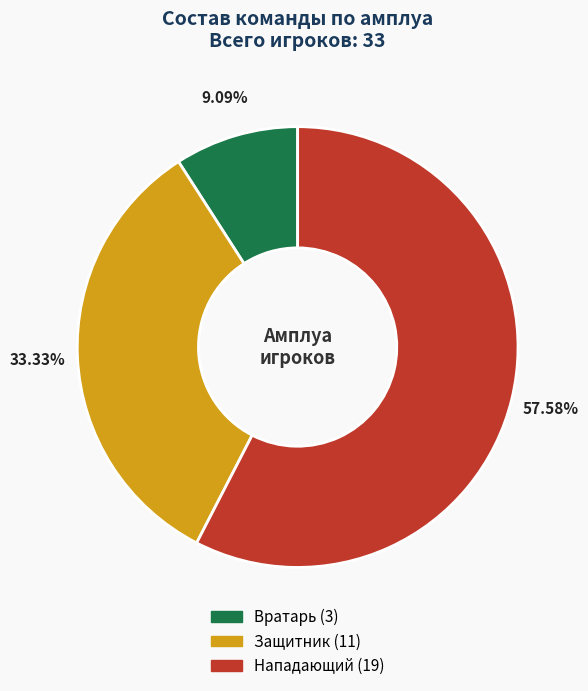

Is there any slice that represents more than half of the pie?

Yes